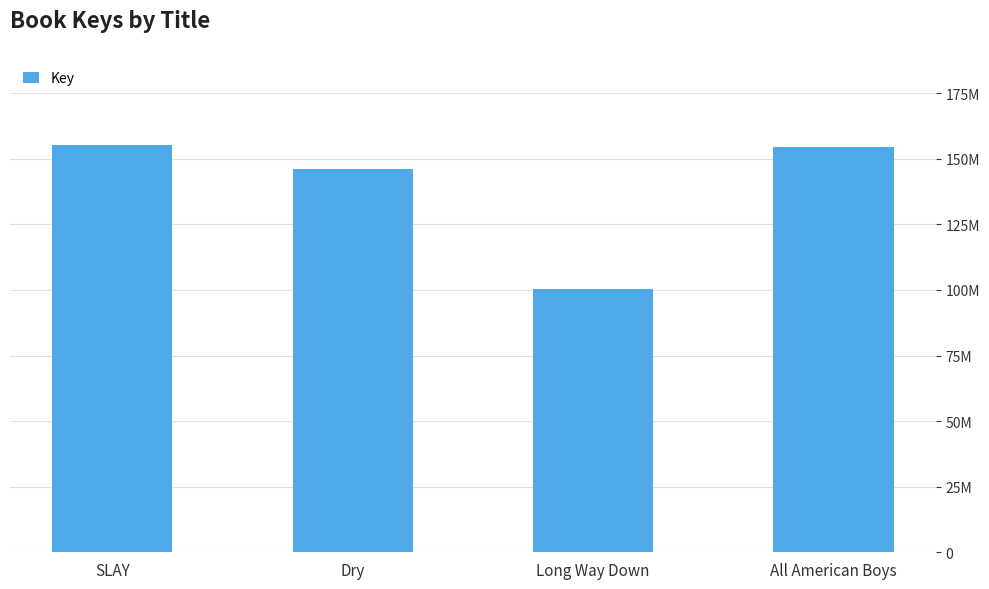

Where does the data first go above 154558184?

SLAY